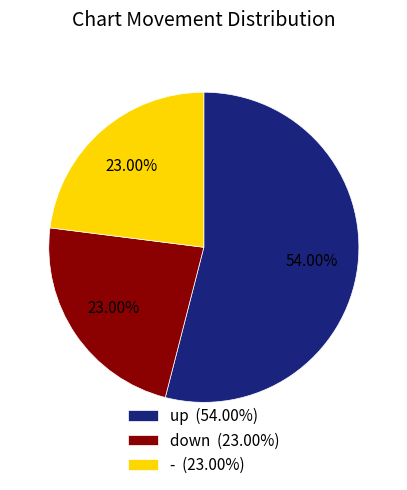

What percentage do up and - together represent?

77.0%